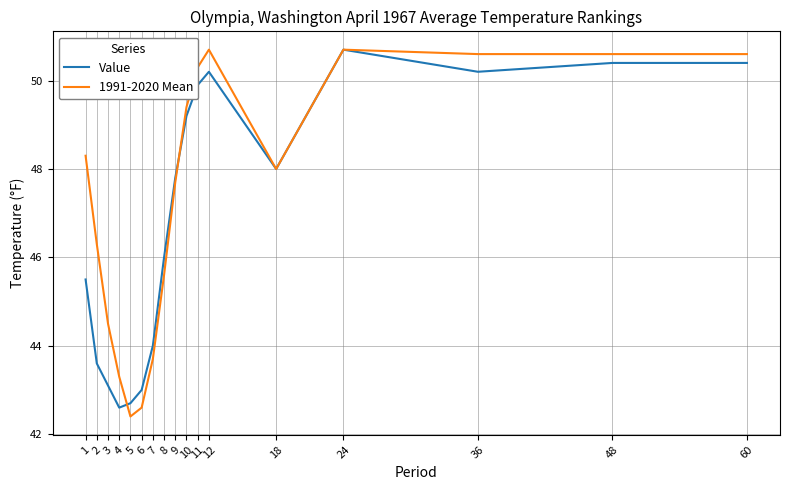

What is the approximate value of Value at 2?

43.6